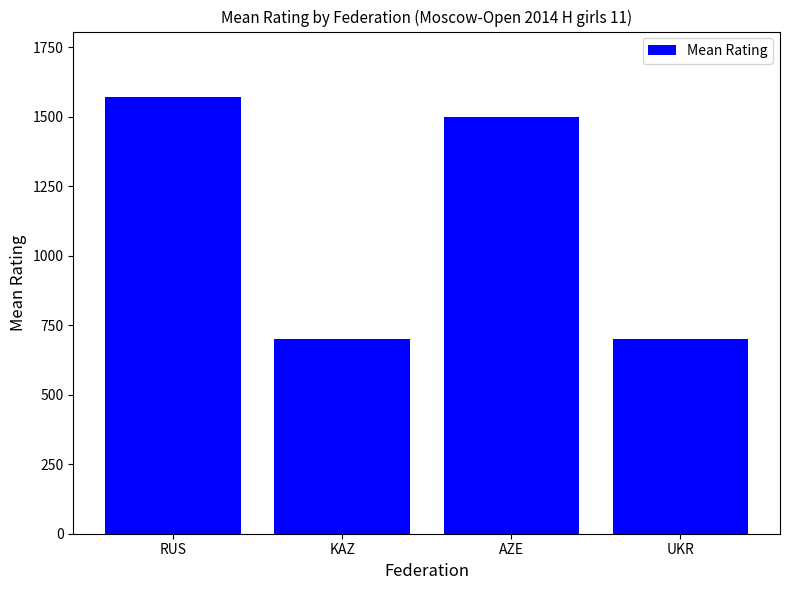

At which label is the value closest to 1135?

AZE